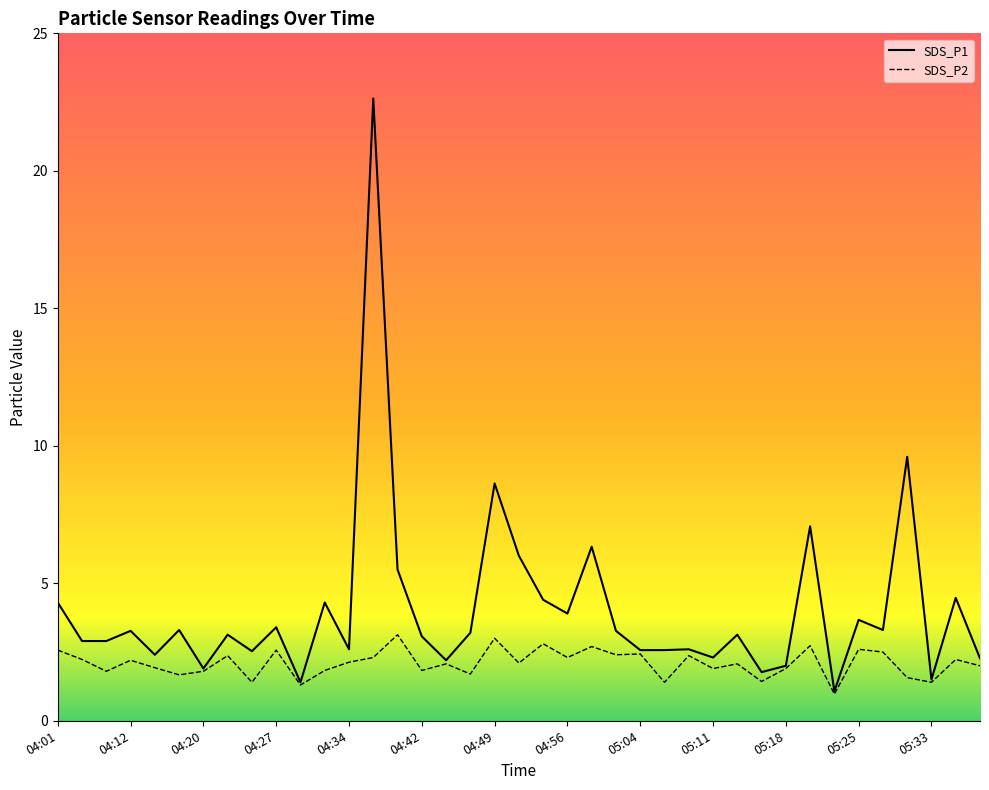

Reading left to right, list all the values displayed in this chart.

SDS_P1: 4.3	2.9	2.9	3.3	2.4	3.3	1.9	3.1	2.5	3.4	1.4	4.3	2.6	22.6	5.5	3.1	2.2	3.2	8.6	6.0	4.4	3.9	6.3	3.3	2.6	2.6	2.6	2.3	3.1	1.8	2.0	7.1	1.1	3.7	3.3	9.6	1.5	4.5	2.3
SDS_P2: 2.6	2.2	1.8	2.2	1.9	1.7	1.8	2.4	1.4	2.6	1.3	1.8	2.1	2.3	3.1	1.8	2.1	1.7	3.0	2.1	2.8	2.3	2.7	2.4	2.4	1.4	2.4	1.9	2.1	1.4	1.9	2.7	1.0	2.6	2.5	1.6	1.4	2.2	2.0